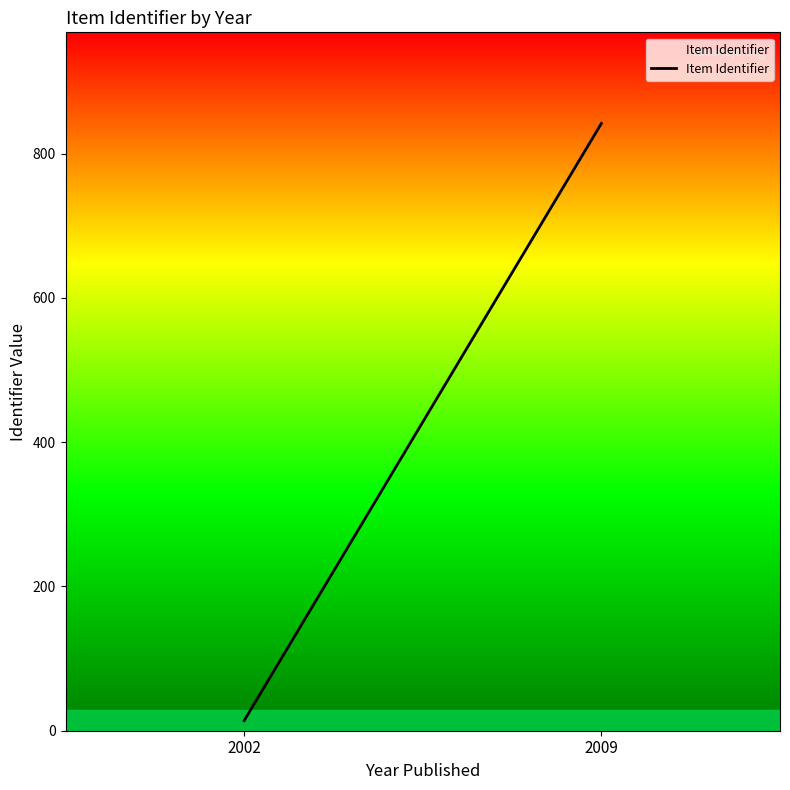

Between 2009 and 2002, which is larger?

2009